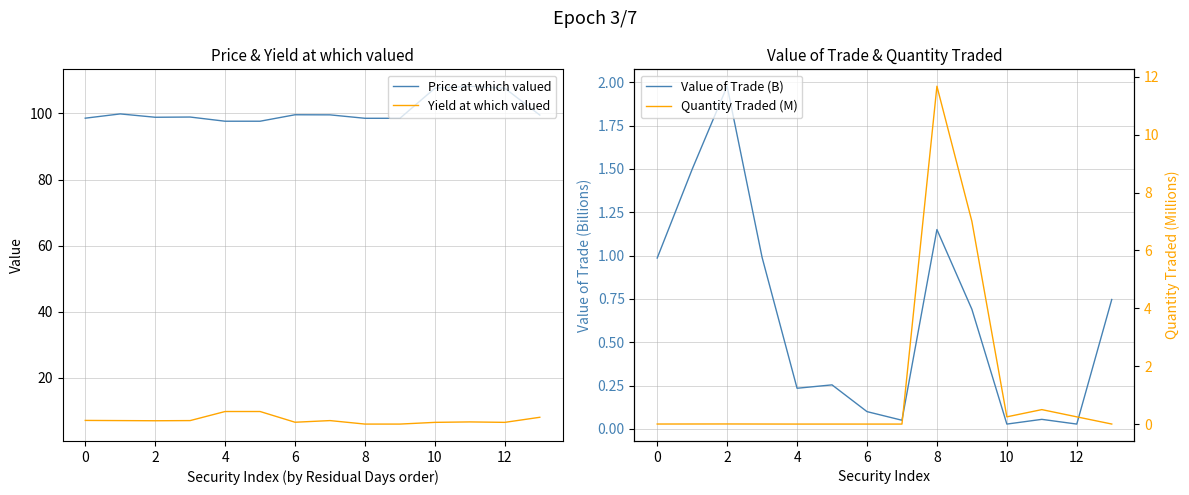

What is the total value across all series at 2?

107.8